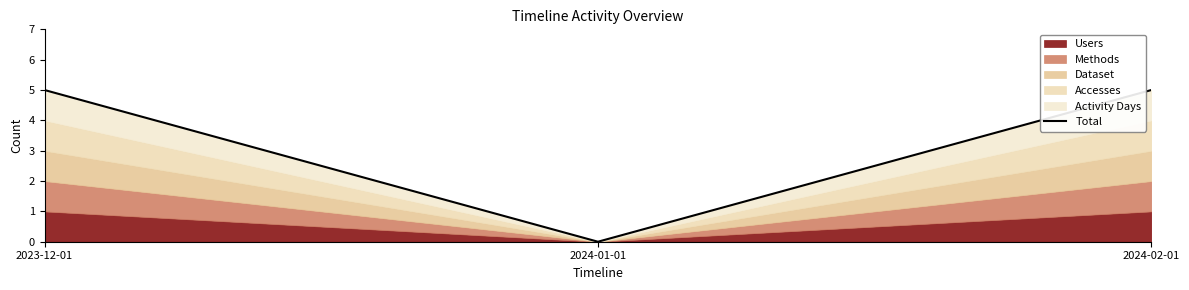

Count the values in the range 0 to 5.

3